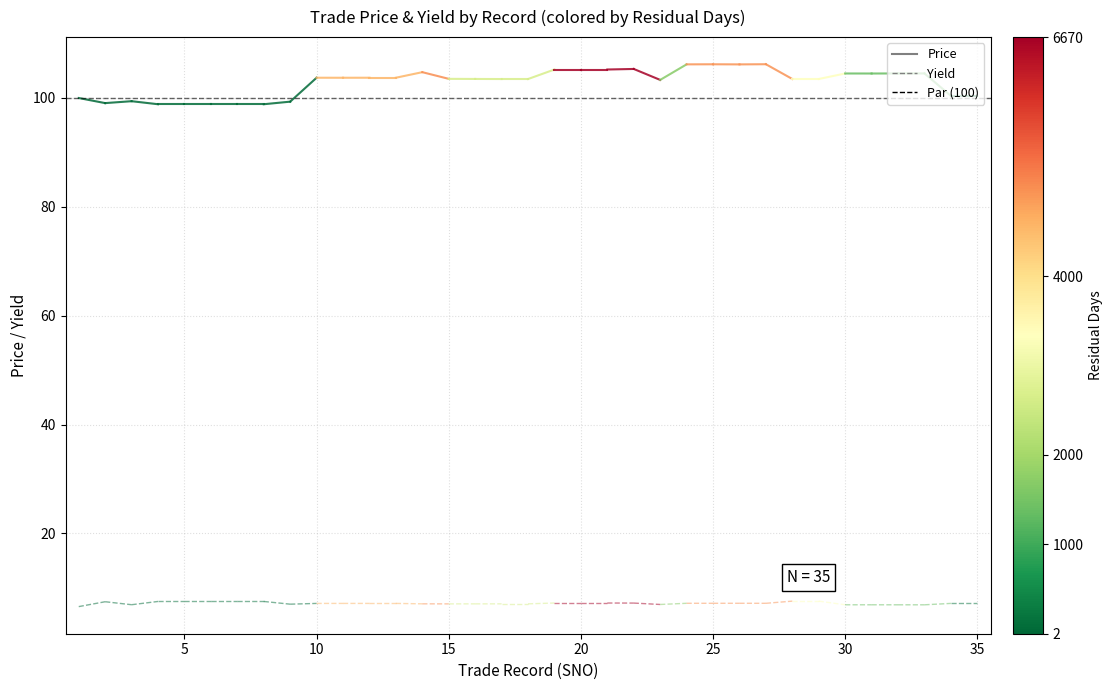

Is it true that Price equals 99.0 at 5?

True